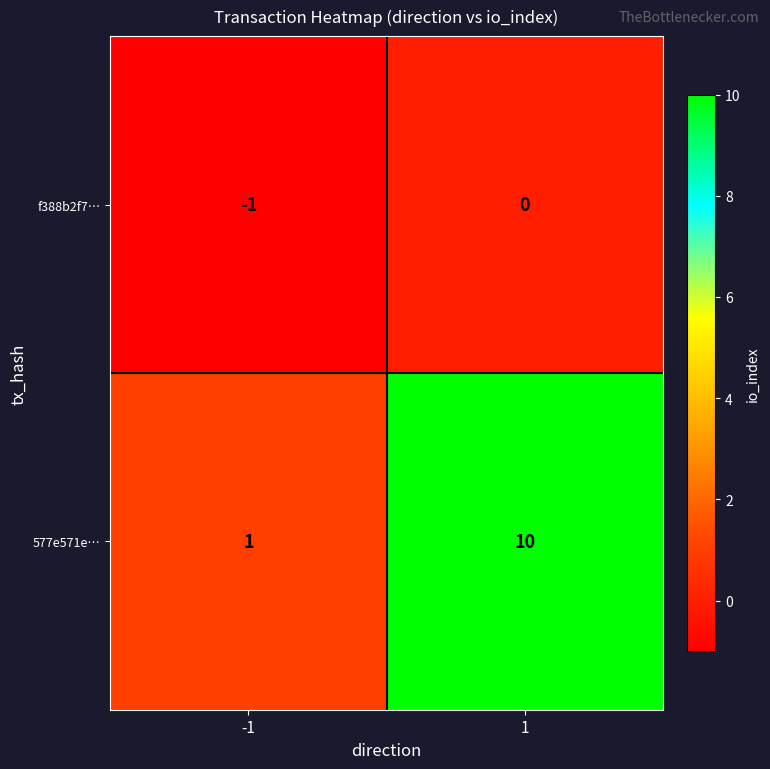

Is the value of f388b2f7… at -1 greater than the value of 577e571e… at 1?

No